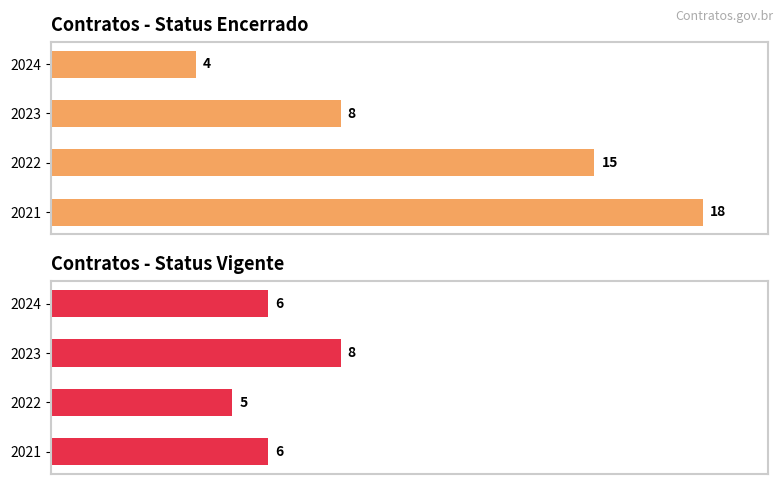

What is the lowest value of the Vigente series?

5